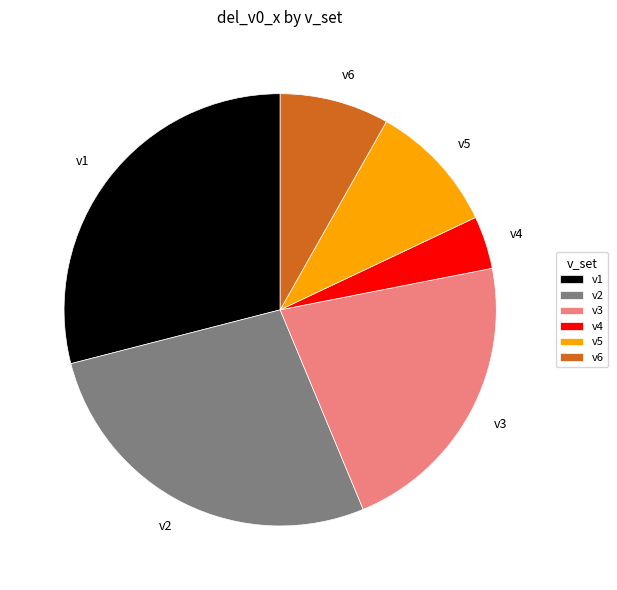

Which category has the biggest portion of the pie?

v1